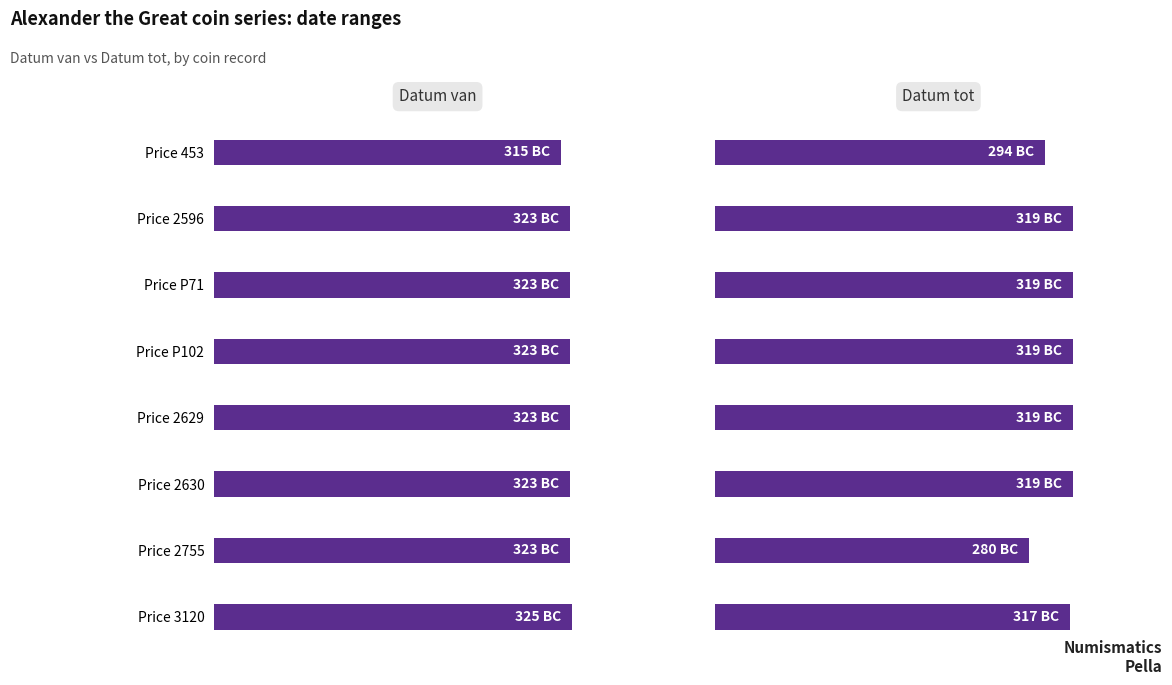

At how many categories does at least one series exceed 322?

7